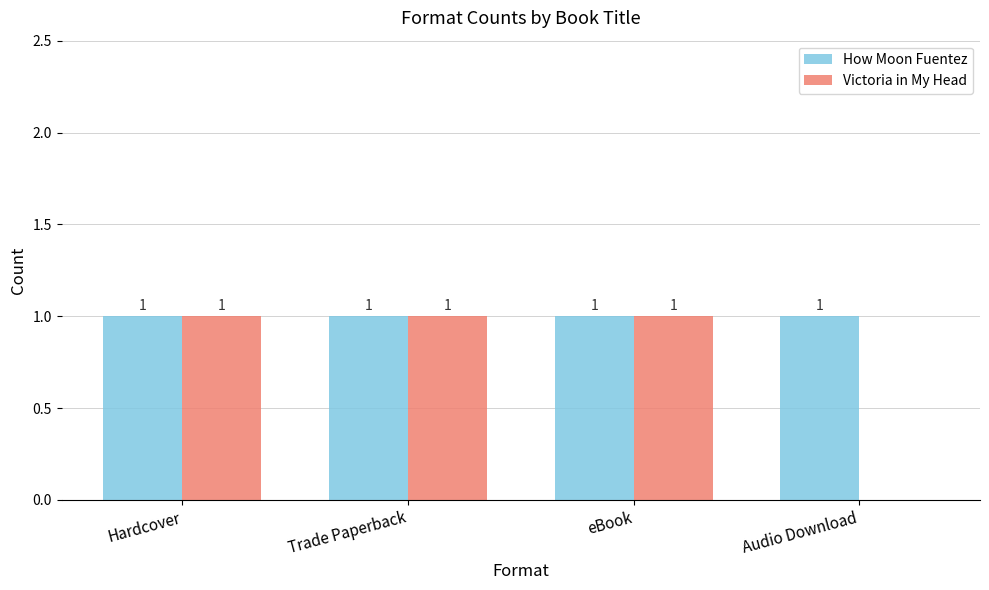

How many values in Victoria in My Head are above zero?

3